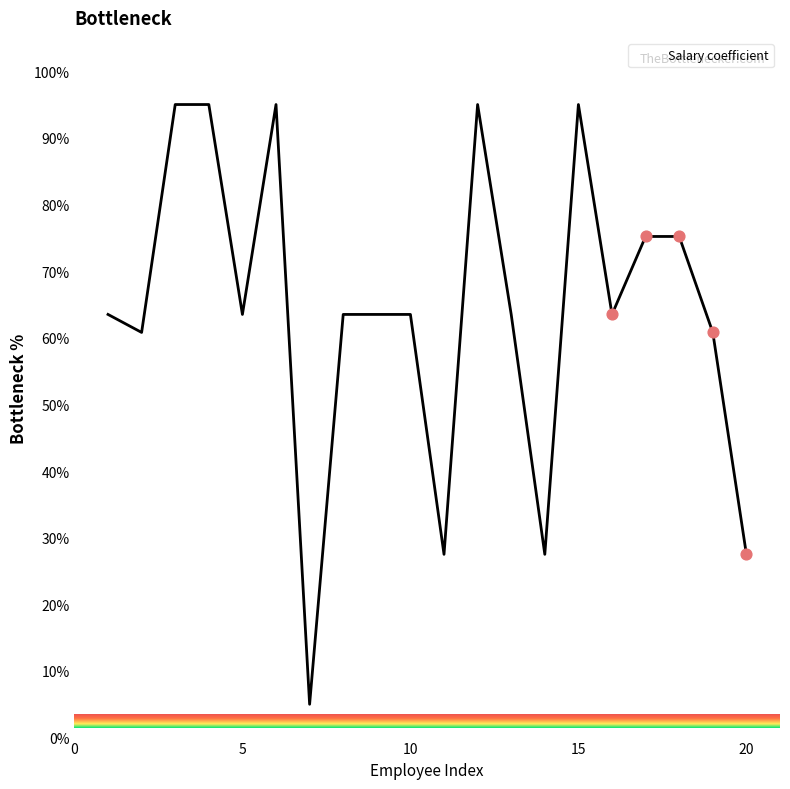

What is the difference between the maximum and minimum values?

90.0